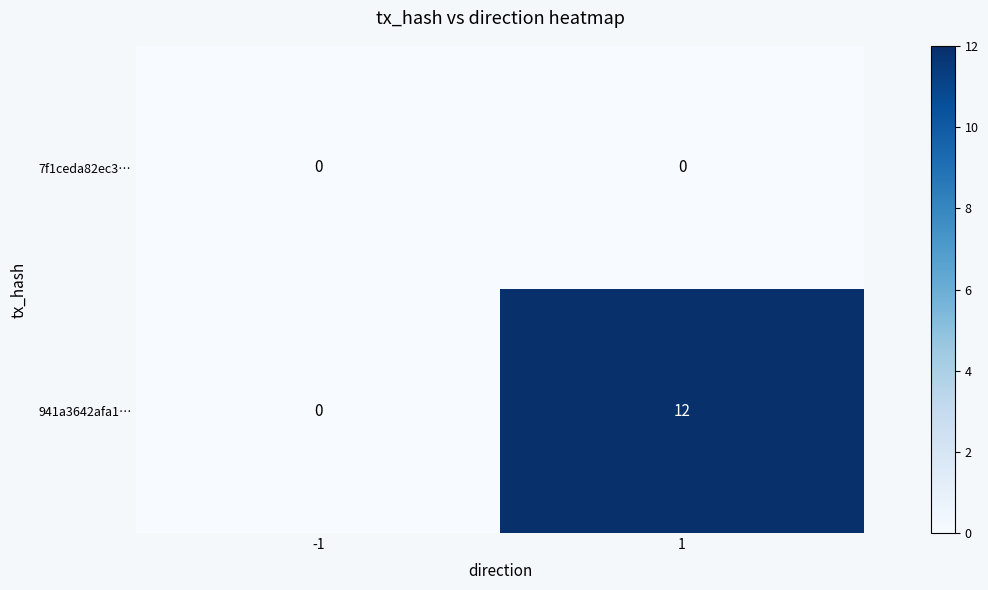

List the series in order of their overall mean, highest first.

941a3642afa1…, 7f1ceda82ec3…